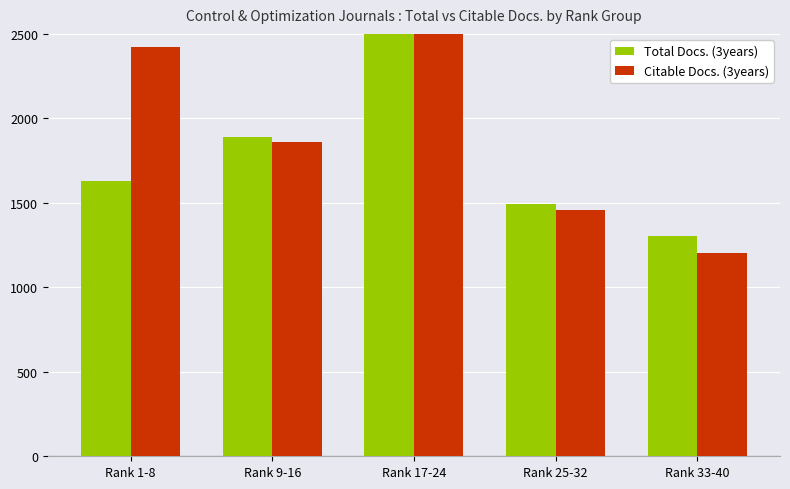

Which series changed the most between Rank 1-8 and Rank 25-32?

Citable Docs. (3years)